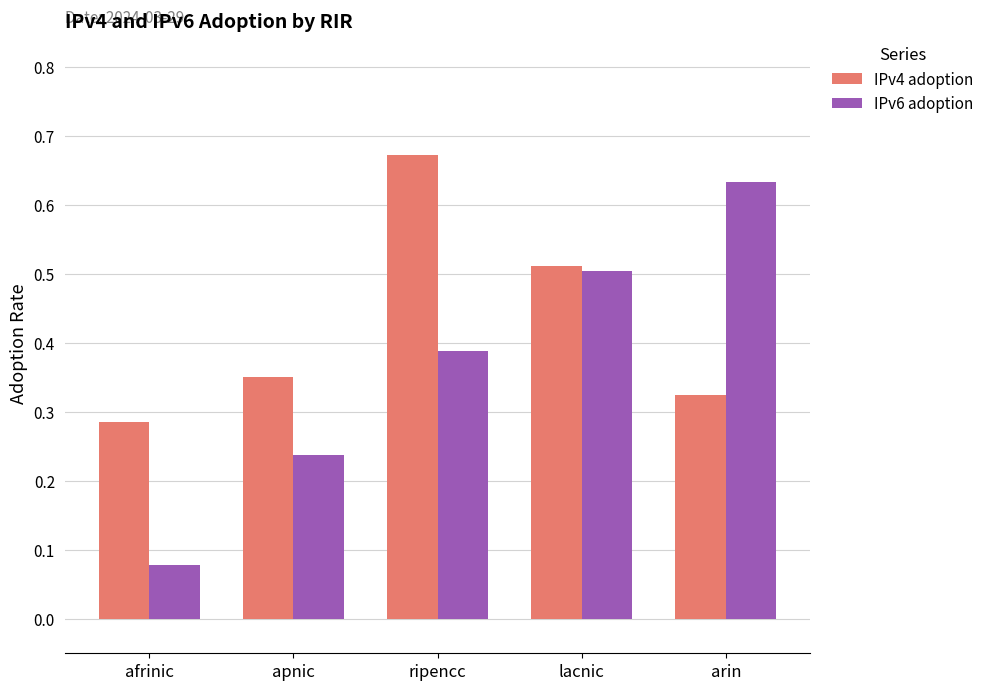

At which label does IPv6 adoption reach its minimum?

afrinic